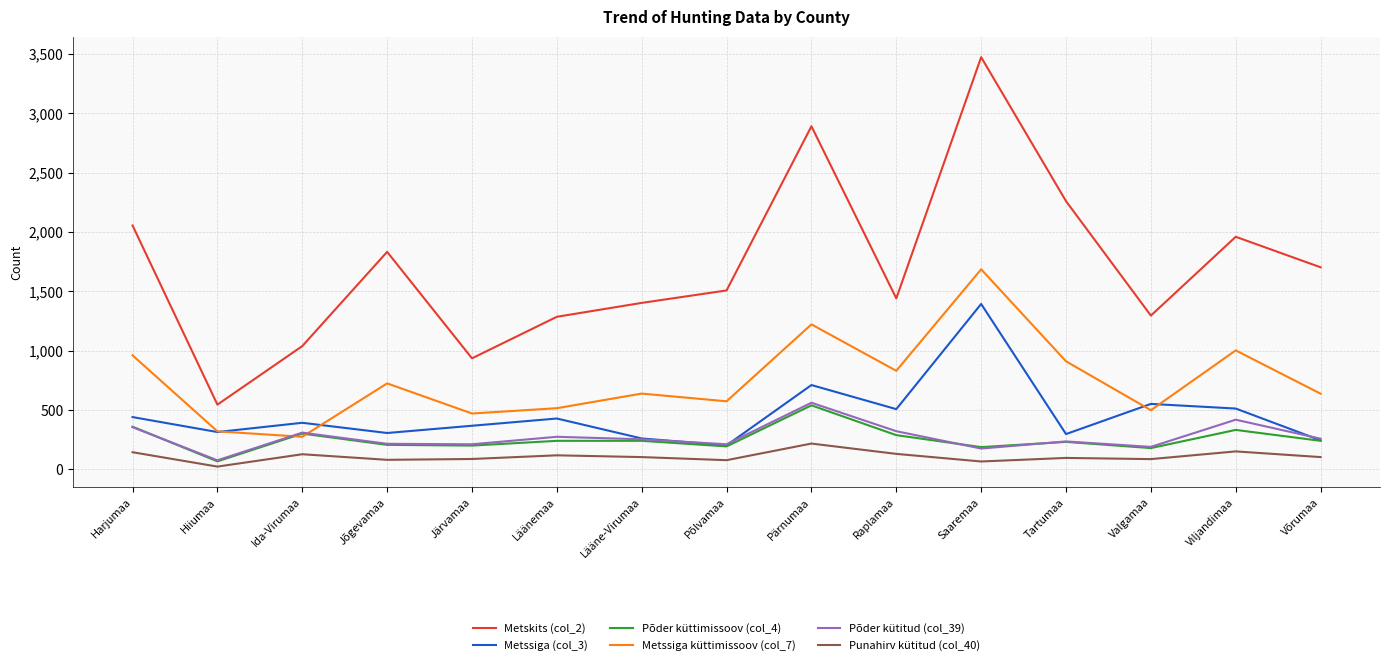

How many lines are shown in the chart?

6